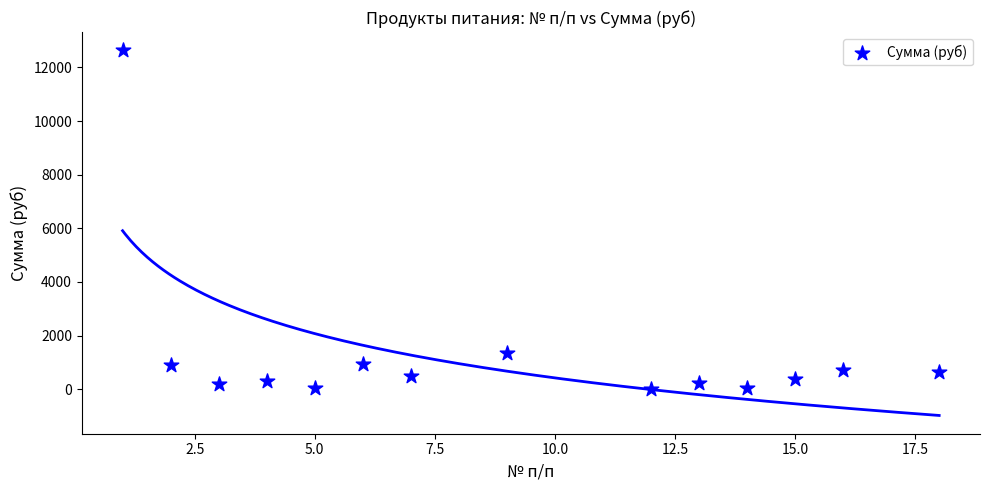

What Y value in the scatter plot is closest to 6330?

1353.8